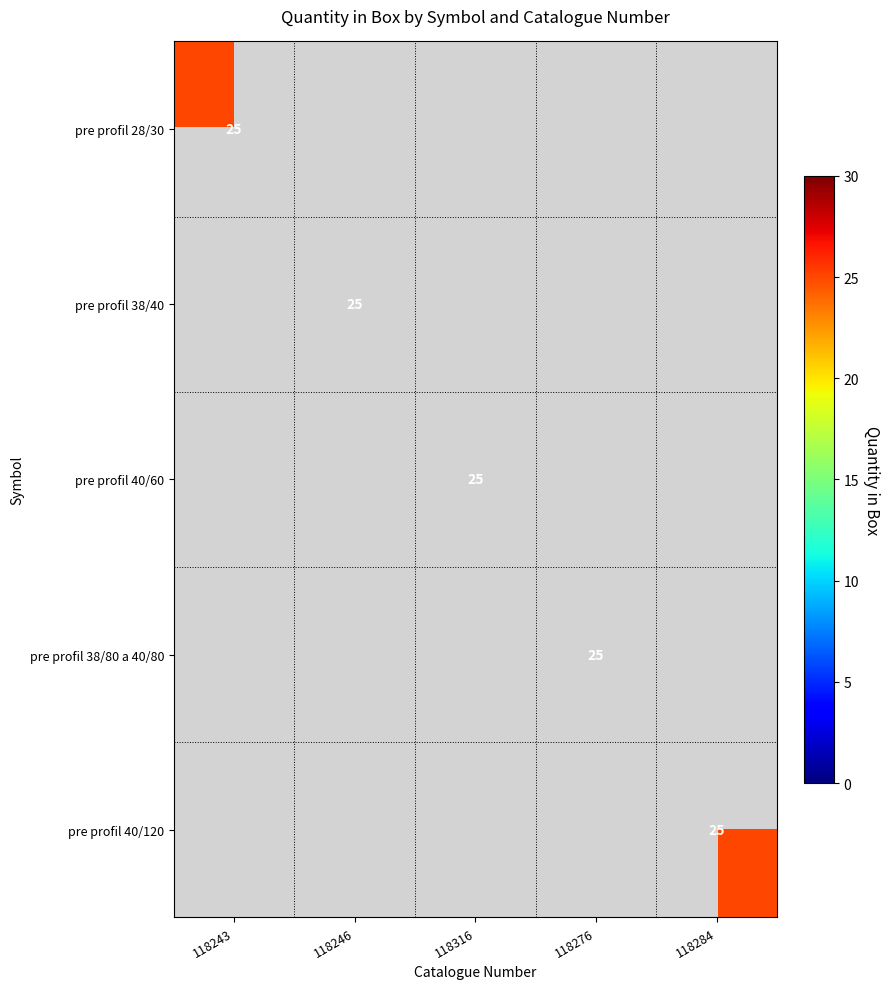

Rank the categories by pre profil 38/40 value from lowest to highest.

118243, 118316, 118276, 118284, 118246